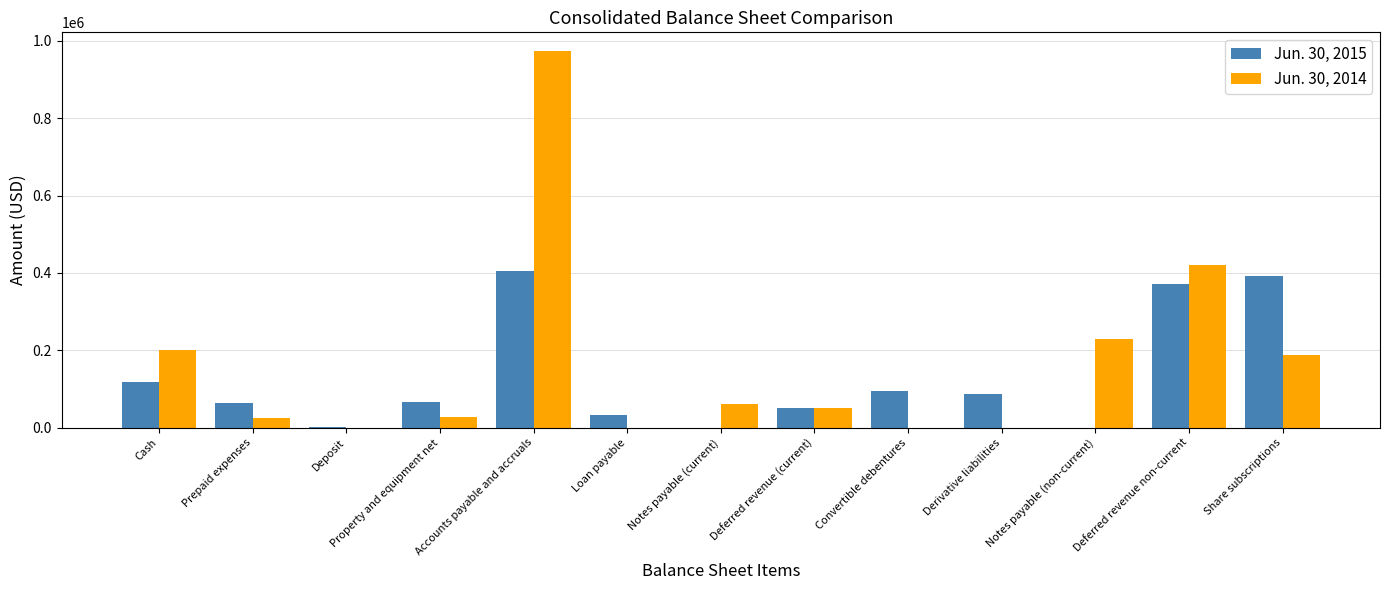

The Jun. 30, 2015 series shows 50000 at Deferred revenue (current). True or false?

True